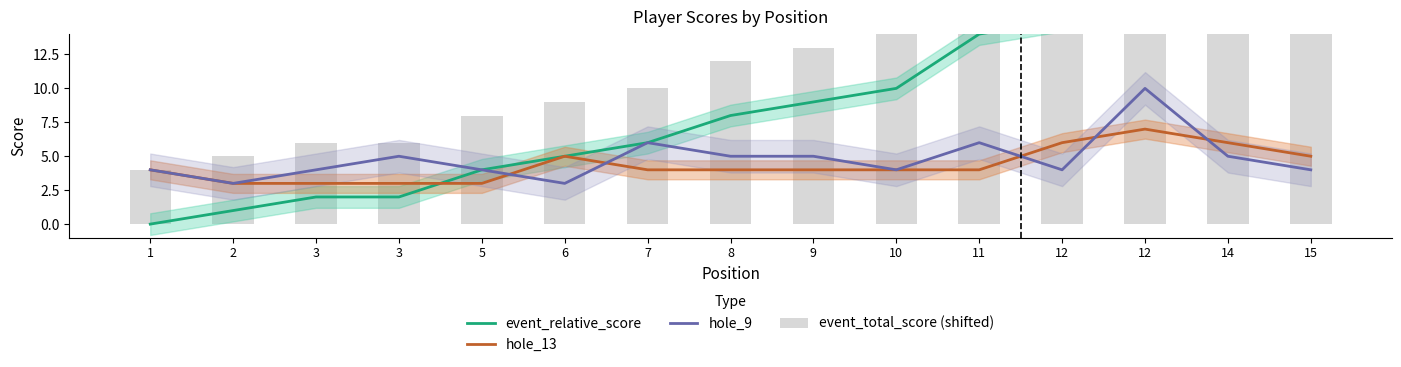

Reading left to right, extract all data points from this chart.

event_relative_score: 0	1	2	2	4	5	6	8	9	10	14	15	15	17	18
hole_13: 4	3	3	3	3	5	4	4	4	4	4	6	7	6	5
hole_9: 4	3	4	5	4	3	6	5	5	4	6	4	10	5	4
event_total_score (shifted): 4	5	6	6	8	9	10	12	13	14	18	19	19	21	22